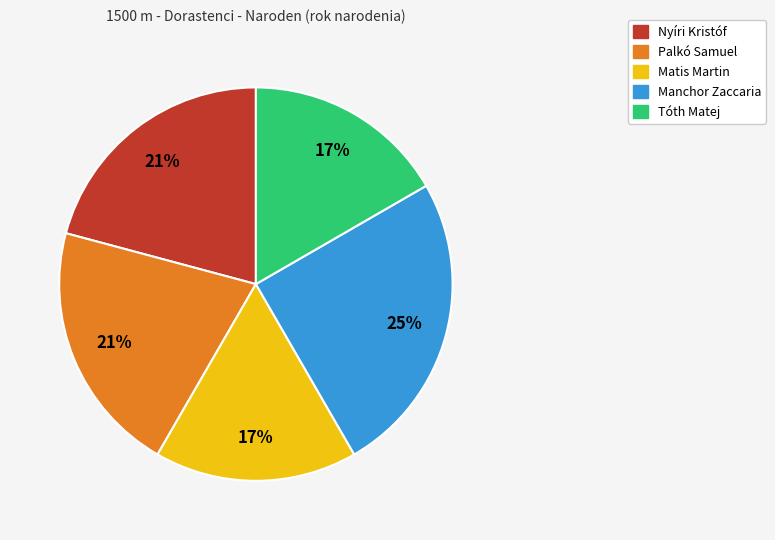

Count the number of slices in the pie.

5